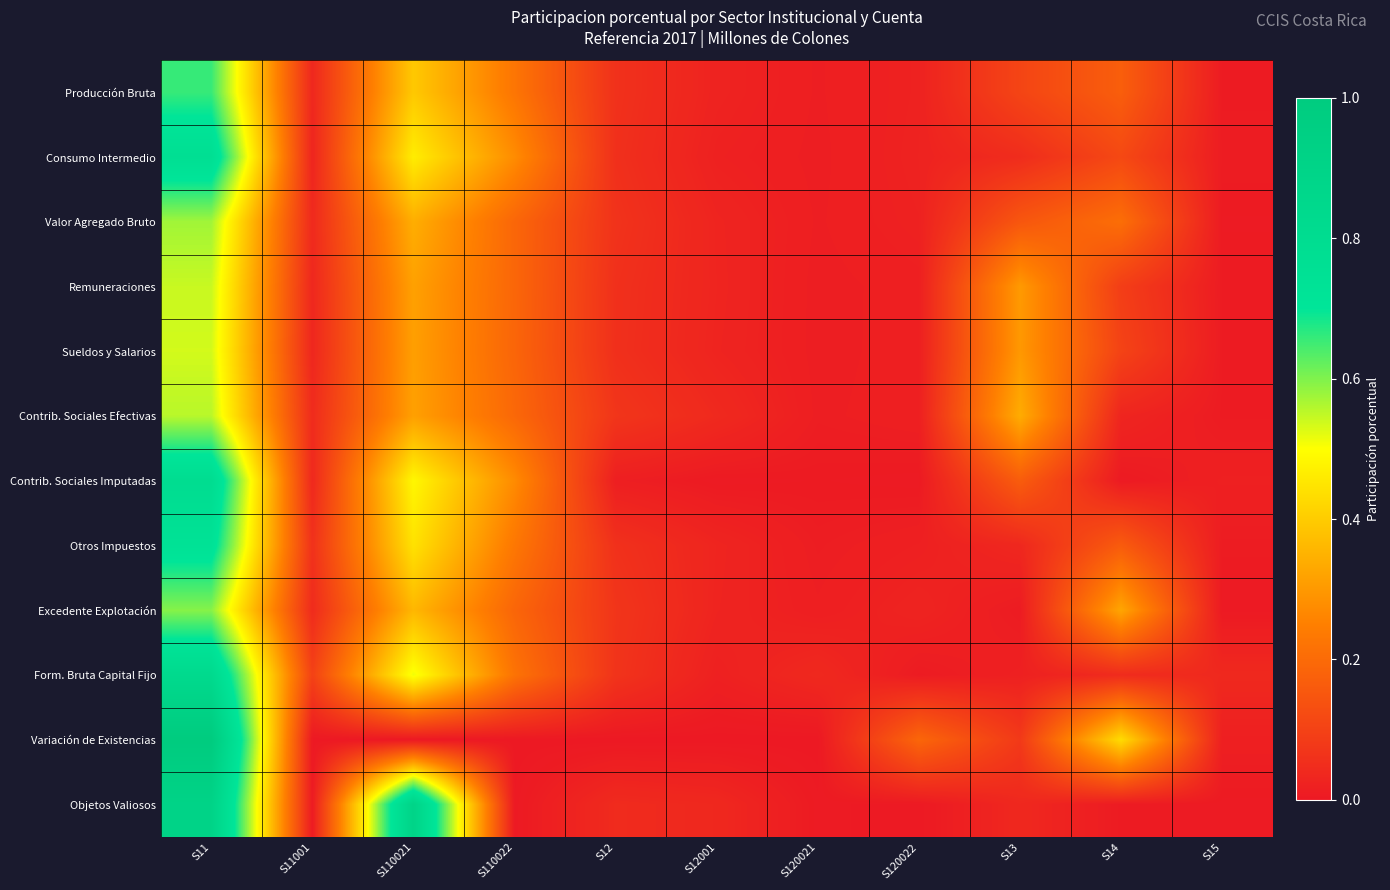

Reading right to left, extract all data points from this chart.

Producción Bruta: S15=0.0	S14=0.2	S13=0.1	S120022=0.0	S120021=0.0	S12001=0.0	S12=0.1	S110022=0.2	S110021=0.4	S11001=0.0	S11=0.7
Consumo Intermedio: S15=0.0	S14=0.1	S13=0.0	S120022=0.0	S120021=0.0	S12001=0.0	S12=0.1	S110022=0.3	S110021=0.5	S11001=0.0	S11=0.8
Valor Agregado Bruto: S15=0.0	S14=0.2	S13=0.2	S120022=0.0	S120021=0.0	S12001=0.0	S12=0.1	S110022=0.2	S110021=0.3	S11001=0.0	S11=0.6
Remuneraciones: S15=0.0	S14=0.1	S13=0.3	S120022=0.0	S120021=0.0	S12001=0.0	S12=0.1	S110022=0.2	S110021=0.3	S11001=0.0	S11=0.5
Sueldos y Salarios: S15=0.0	S14=0.1	S13=0.3	S120022=0.0	S120021=0.0	S12001=0.0	S12=0.1	S110022=0.2	S110021=0.3	S11001=0.0	S11=0.5
Contrib. Sociales Efectivas: S15=0.0	S14=0.0	S13=0.3	S120022=0.0	S120021=0.0	S12001=0.0	S12=0.1	S110022=0.2	S110021=0.3	S11001=0.0	S11=0.6
Contrib. Sociales Imputadas: S15=0.0	S14=0.0	S13=0.2	S120022=0.0	S120021=0.0	S12001=0.0	S12=0.0	S110022=0.3	S110021=0.5	S11001=0.0	S11=0.8
Otros Impuestos: S15=0.0	S14=0.2	S13=0.0	S120022=0.0	S120021=0.0	S12001=0.0	S12=0.1	S110022=0.2	S110021=0.4	S11001=0.1	S11=0.7
Excedente Explotación: S15=0.0	S14=0.3	S13=0.0	S120022=0.0	S120021=0.0	S12001=0.0	S12=0.1	S110022=0.2	S110021=0.4	S11001=0.0	S11=0.6
Form. Bruta Capital Fijo: S15=0.0	S14=0.0	S13=0.0	S120022=0.0	S120021=0.0	S12001=0.0	S12=0.1	S110022=0.2	S110021=0.5	S11001=0.1	S11=0.8
Variación de Existencias: S15=0.0	S14=0.4	S13=0.1	S120022=0.2	S120021=0.0	S12001=0.0	S12=0.0	S110022=0.0	S110021=0.0	S11001=0.0	S11=1.0
Objetos Valiosos: S15=0.0	S14=0.0	S13=0.0	S120022=0.0	S120021=0.0	S12001=0.0	S12=0.0	S110022=0.0	S110021=0.9	S11001=0.0	S11=0.9